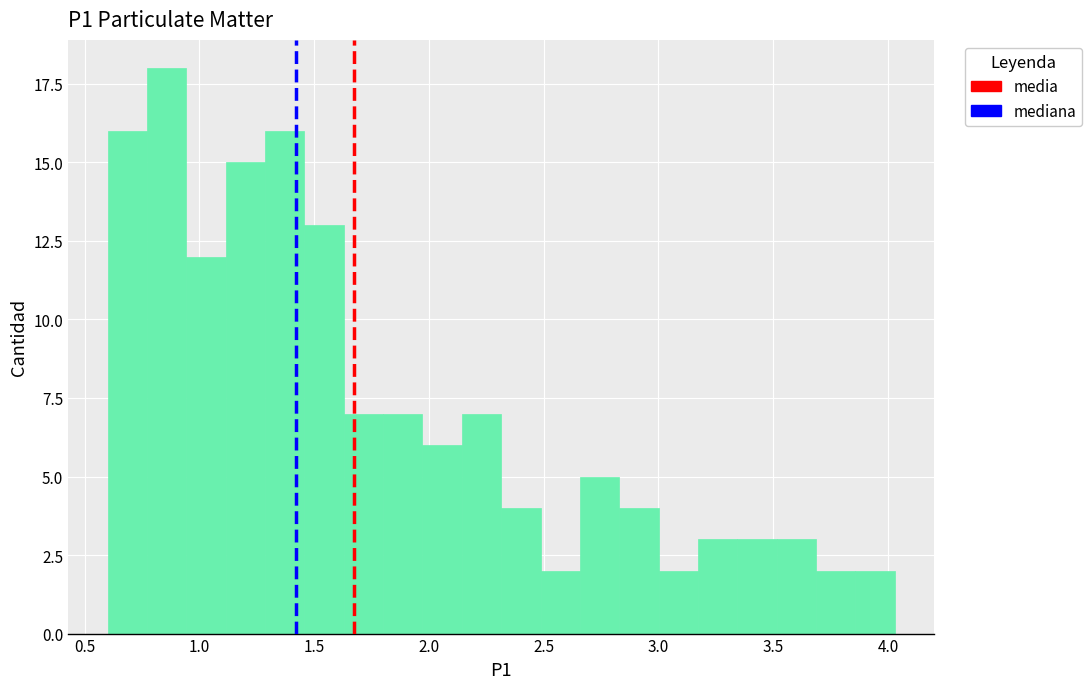

Around what value on the x-axis is the tallest bar? Give the approximate position of its centre, as read against the axis.

0.85